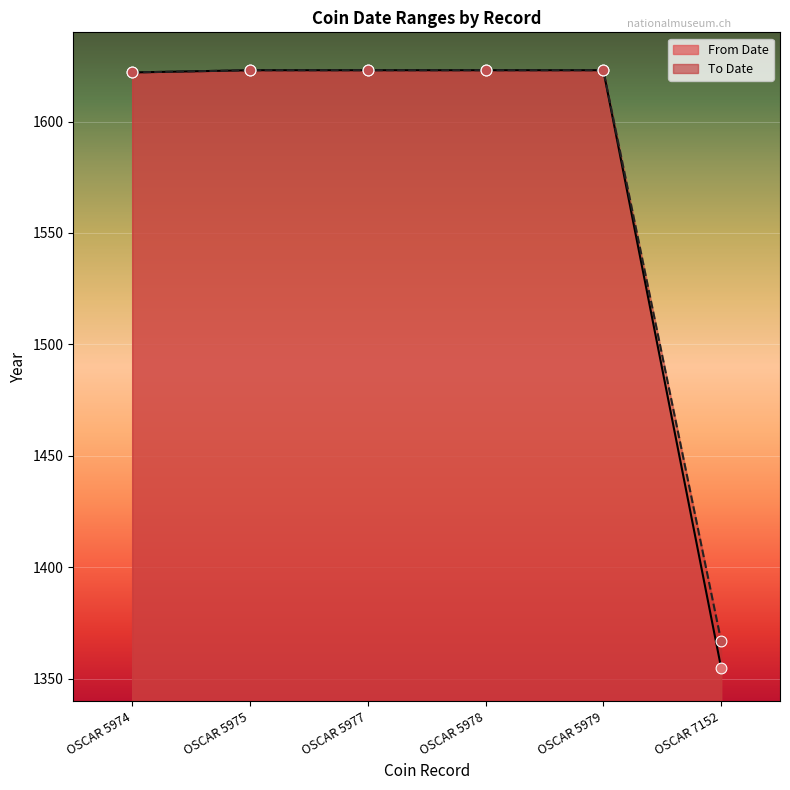

Which series reaches the minimum Y coordinate?

From Date